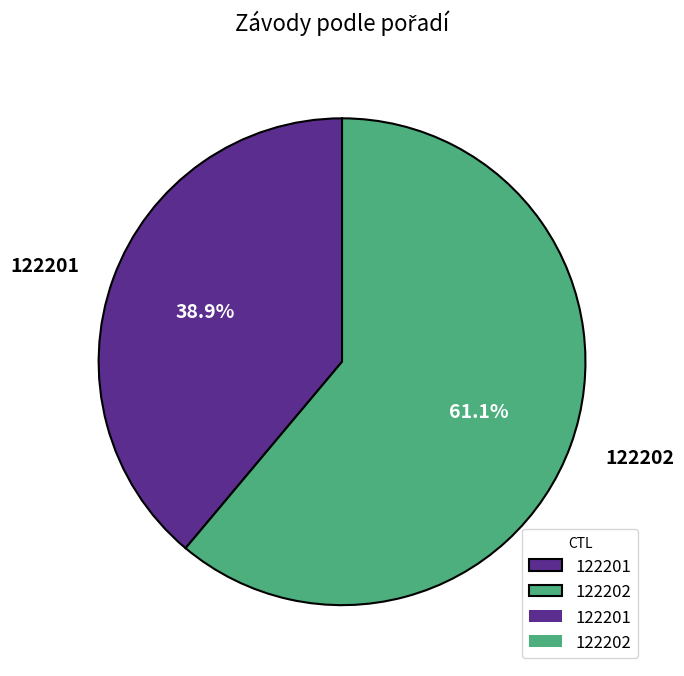

Which category accounts for the majority?

122202